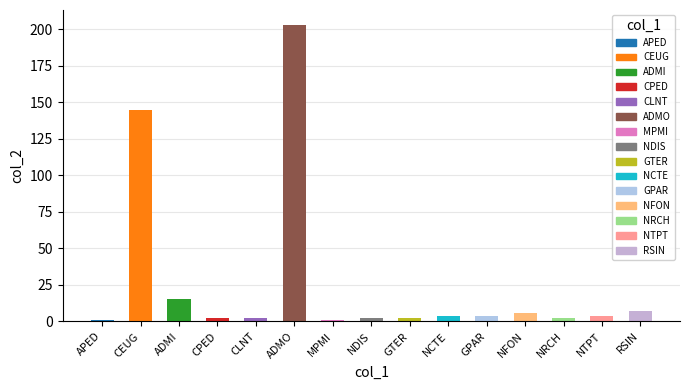

List the labels in order of value, largest first.

ADMO, CEUG, ADMI, RSIN, NFON, NCTE, GPAR, NTPT, CPED, CLNT, NDIS, GTER, NRCH, APED, MPMI